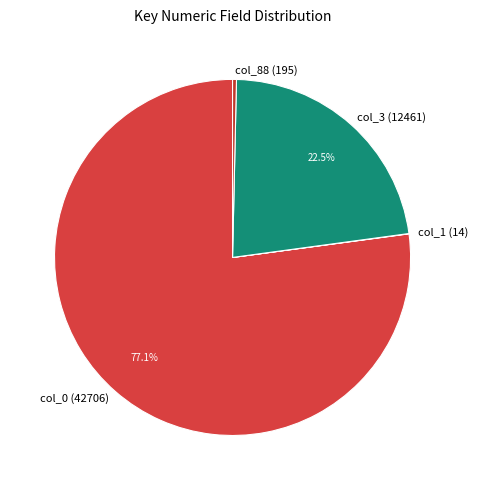

How much of the chart is everything except col_0 (42706)?

22.9%